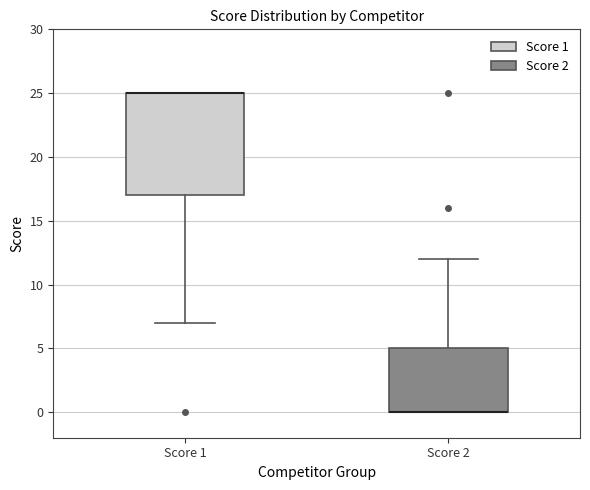

Comparing the boxes themselves (not the whiskers), which one is the tallest?

Score 1